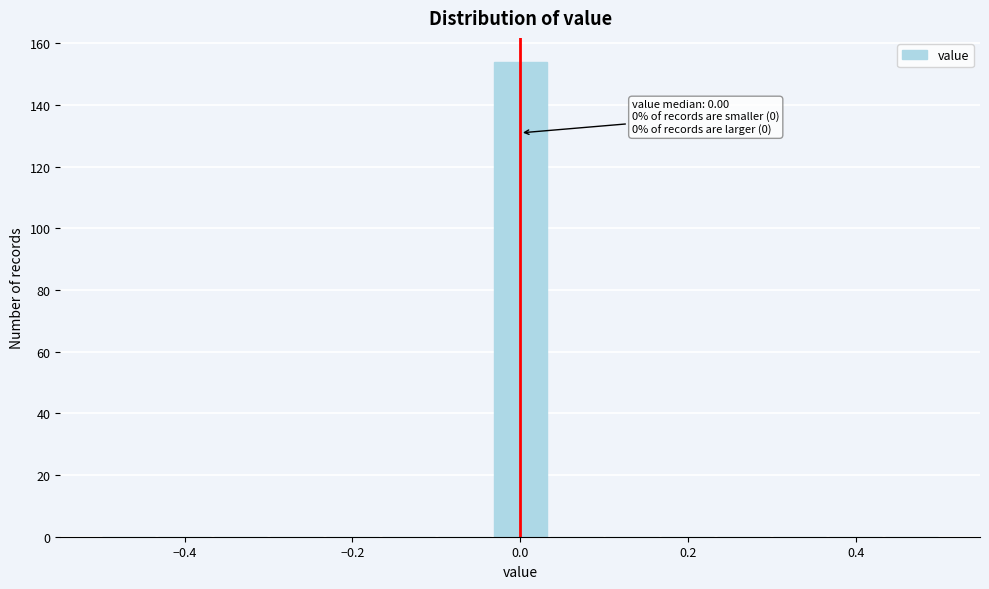

Read against the x-axis, roughly where is the centre of the tallest bar?

0.00